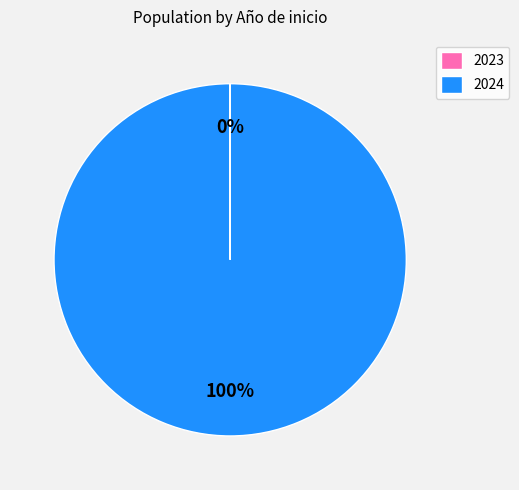

To the nearest percent, what is the average slice percentage?

50%